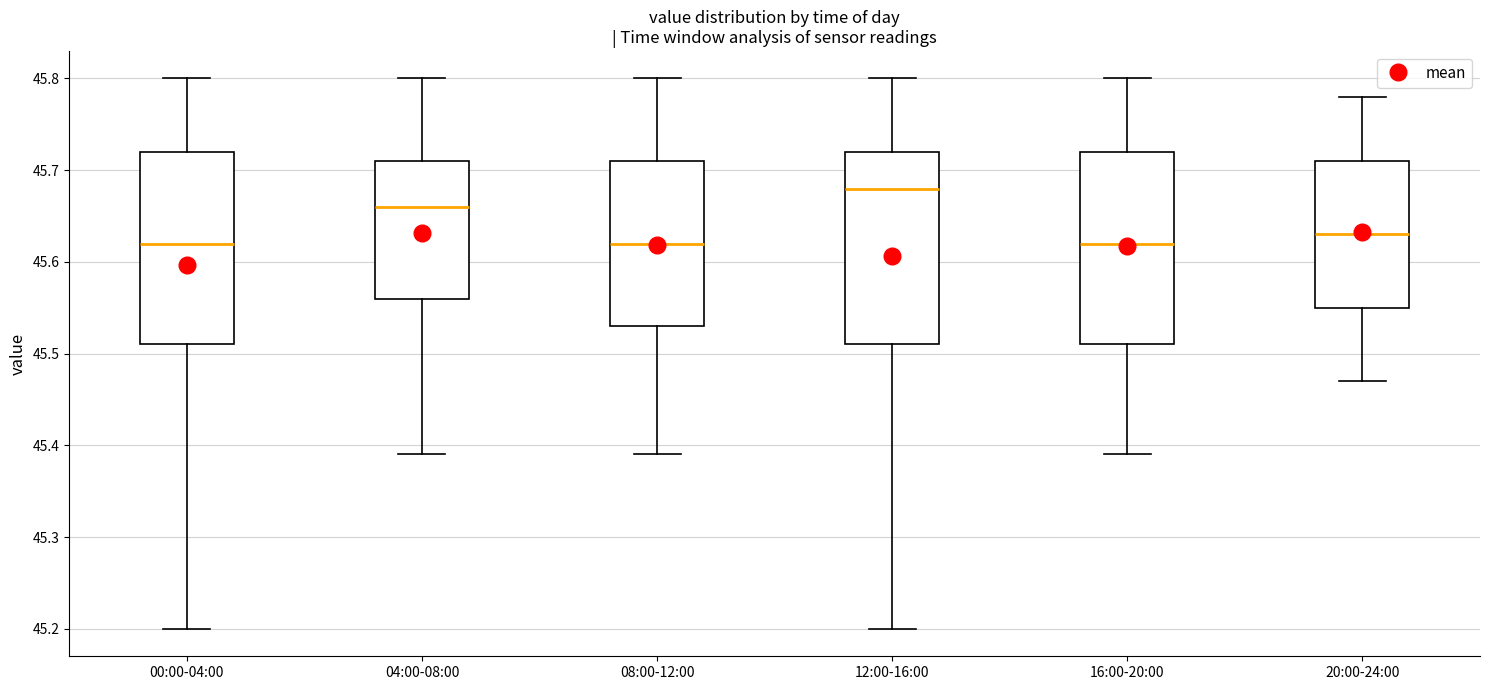

Reading left to right, transcribe this box plot: for each box, give where its median line is, the range the box spans, and where its two whiskers end, as read against the y-axis. The values are not printed on the chart, so give them approximately, as read against the axis.

00:00-04:00: median 45.62, box 45.51 to 45.72, whiskers 45.20 to 45.80
04:00-08:00: median 45.66, box 45.56 to 45.71, whiskers 45.39 to 45.80
08:00-12:00: median 45.62, box 45.53 to 45.71, whiskers 45.39 to 45.80
12:00-16:00: median 45.68, box 45.51 to 45.72, whiskers 45.20 to 45.80
16:00-20:00: median 45.62, box 45.51 to 45.72, whiskers 45.39 to 45.80
20:00-24:00: median 45.63, box 45.55 to 45.71, whiskers 45.47 to 45.78